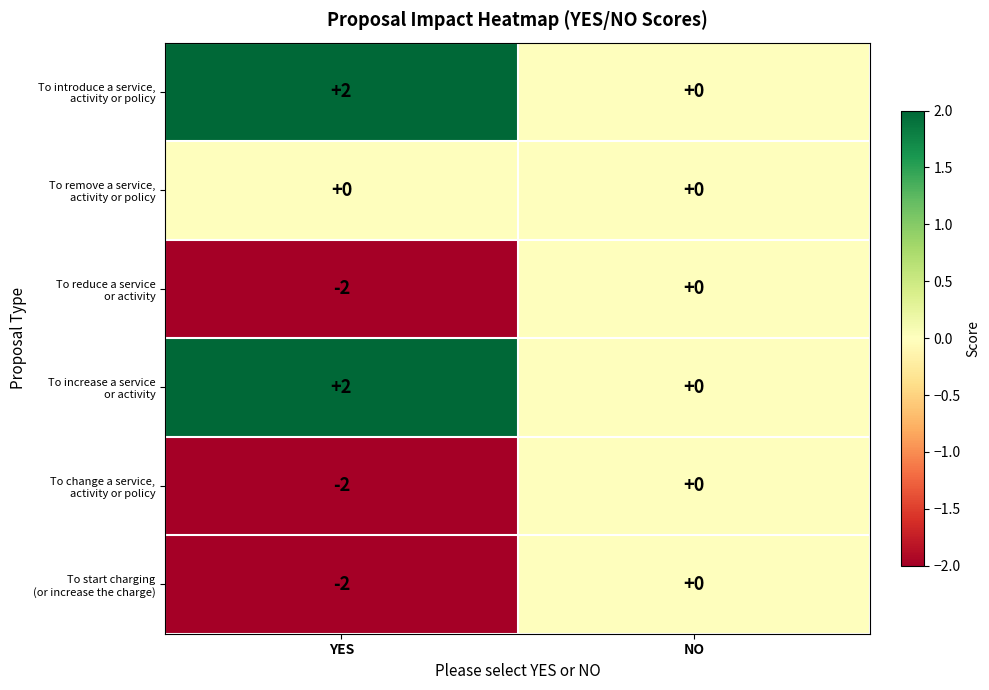

Which label corresponds to the largest value in the chart?

YES